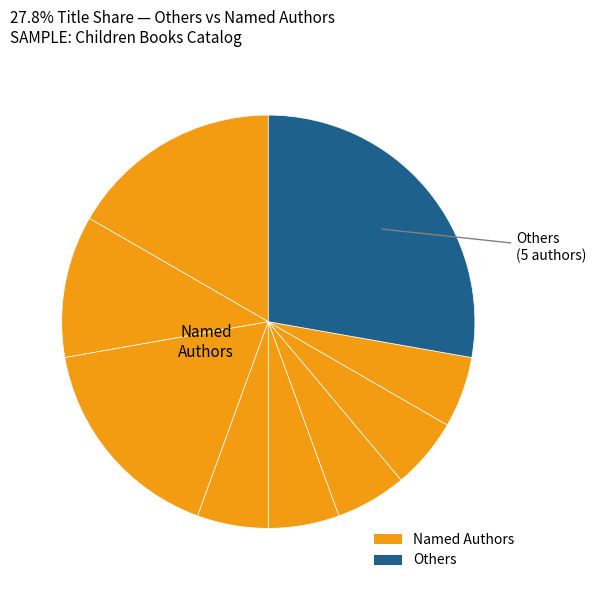

How many segments does this pie chart have?

9